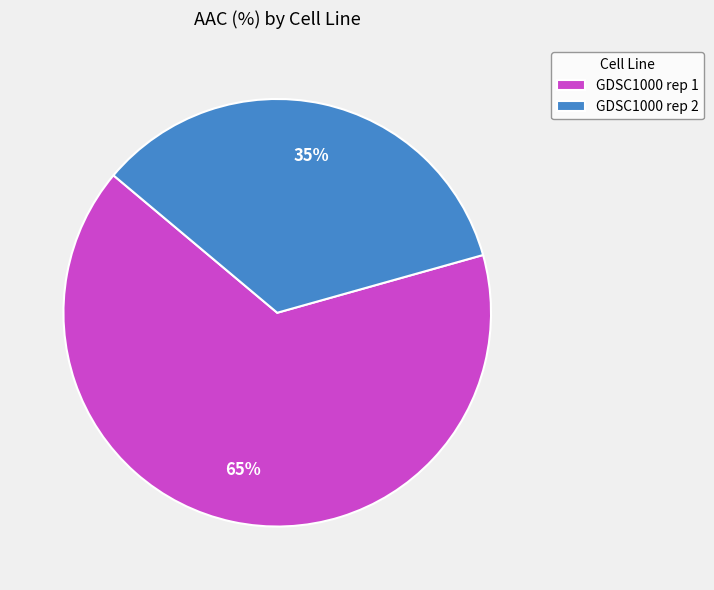

The GDSC1000 rep 2 slice represents 21% of the pie. True or false?

False